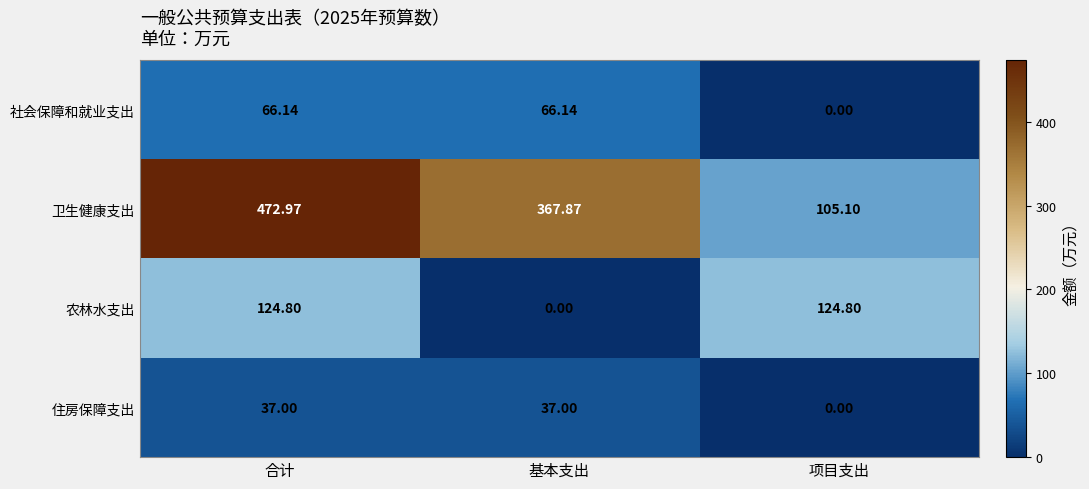

Rank the categories by 卫生健康支出 value from lowest to highest.

项目支出, 基本支出, 合计